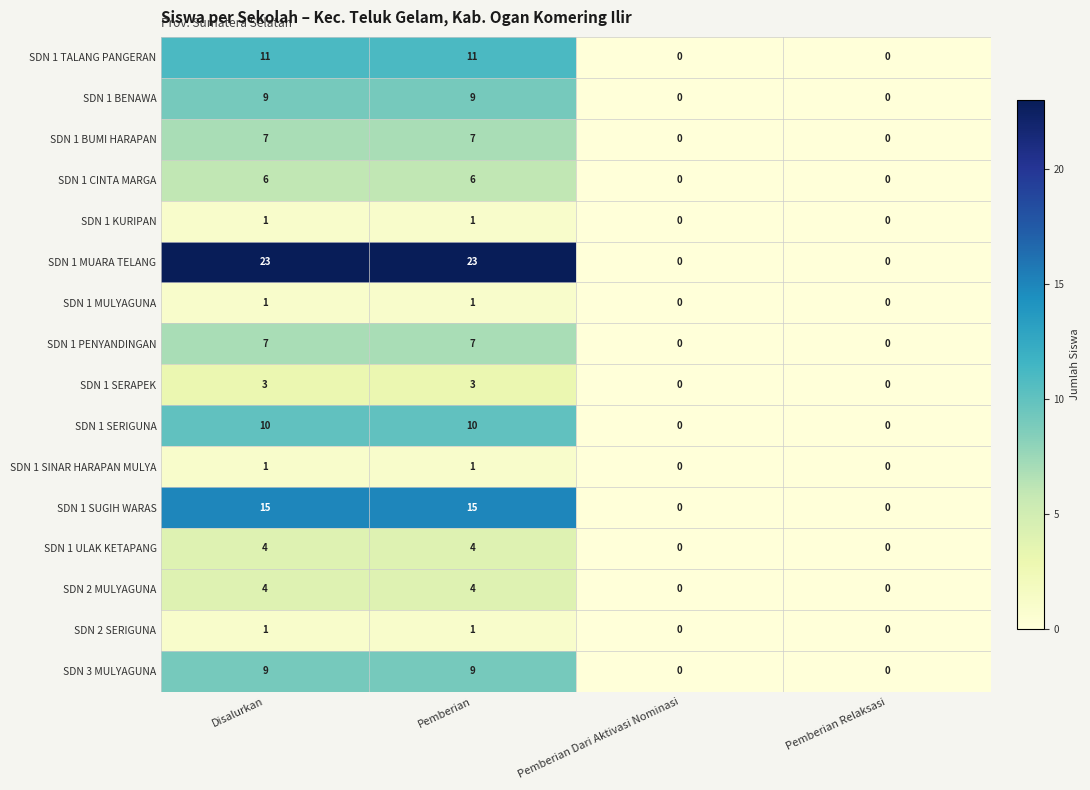

Which series has the largest total across all categories?

SDN 1 MUARA TELANG